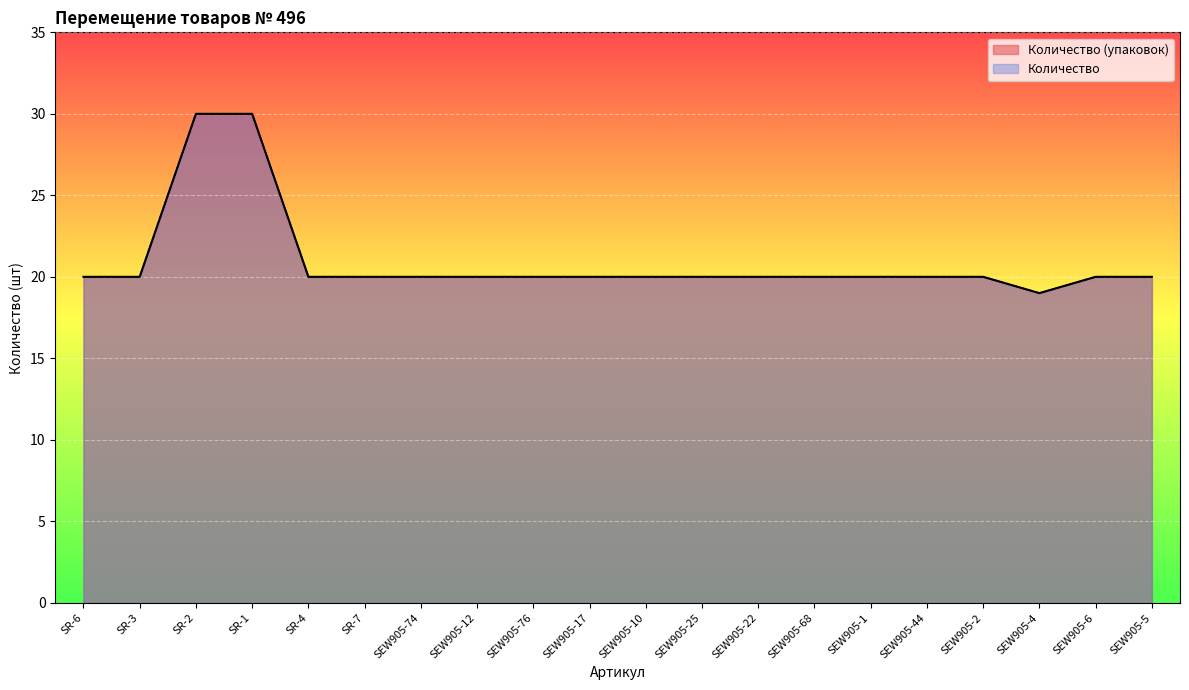

Where is the first local minimum for Количество?

SEW905-4